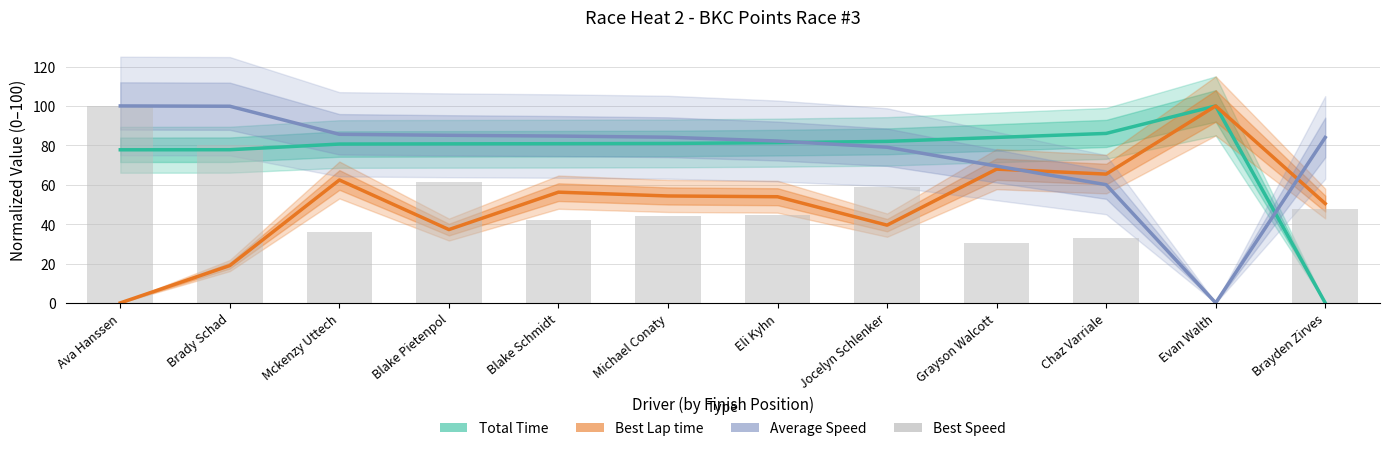

What is the value of the Best Lap time bar at the 7th from the left?

53.9